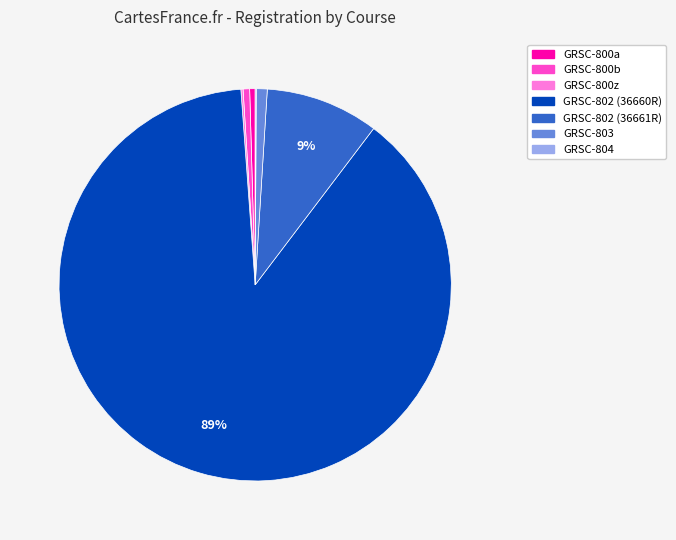

To the nearest percent, what portion does GRSC-803 represent?

1%